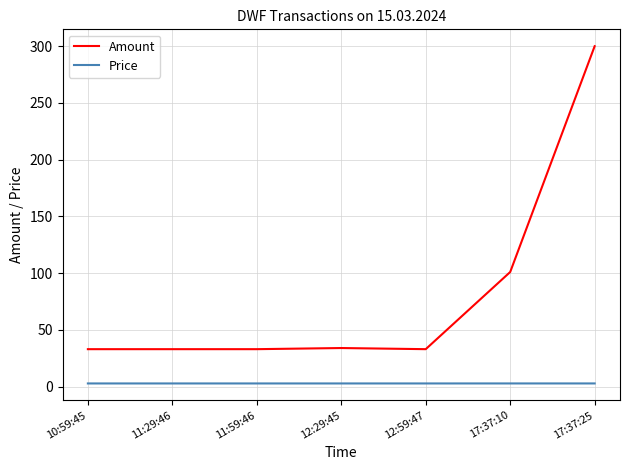

True or false: Amount has more than 2 points higher than both neighbors.

False